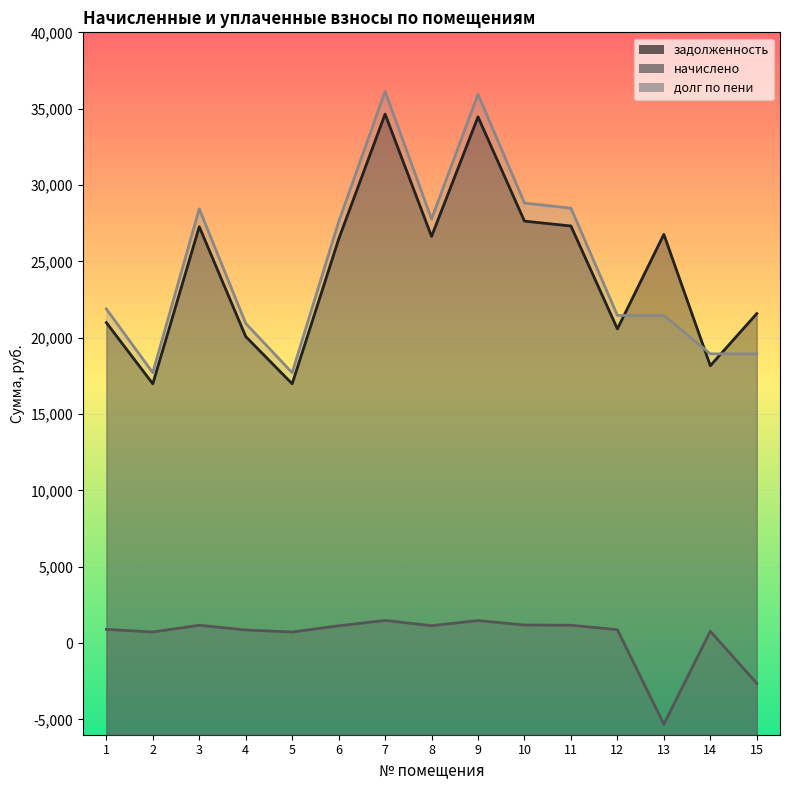

What is the total value across all series at 6?

55169.6